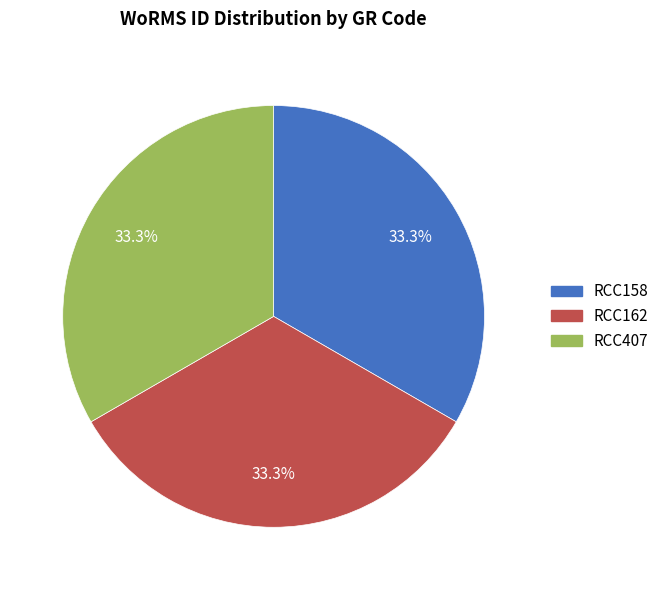

What is the ratio of the value at RCC162 to the value at RCC158?

1.0